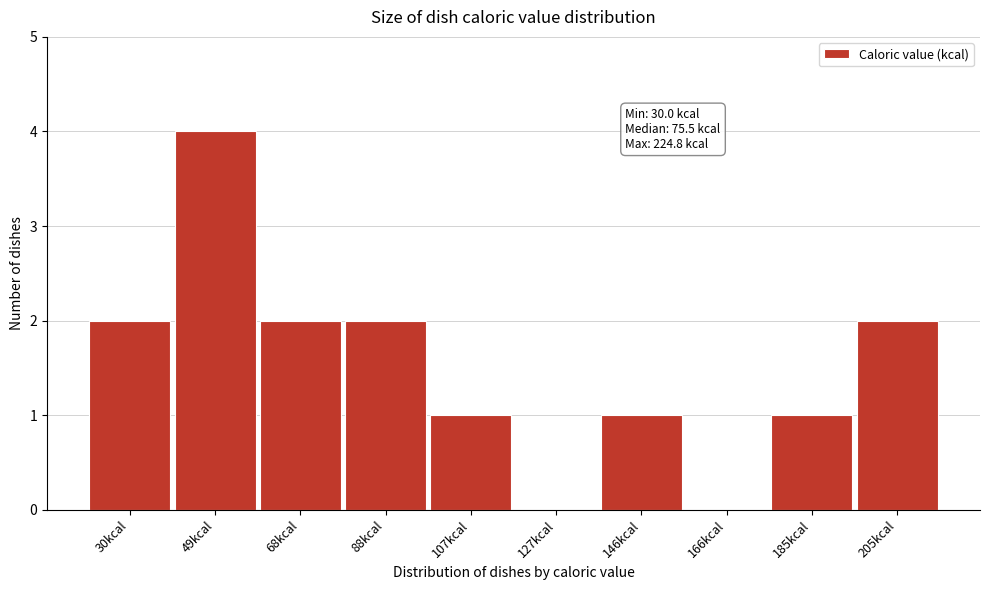

Reading left to right, transcribe all the data shown in this chart.

30kcal=2	49kcal=4	68kcal=2	88kcal=2	107kcal=1	127kcal=0	146kcal=1	166kcal=0	185kcal=1	205kcal=2